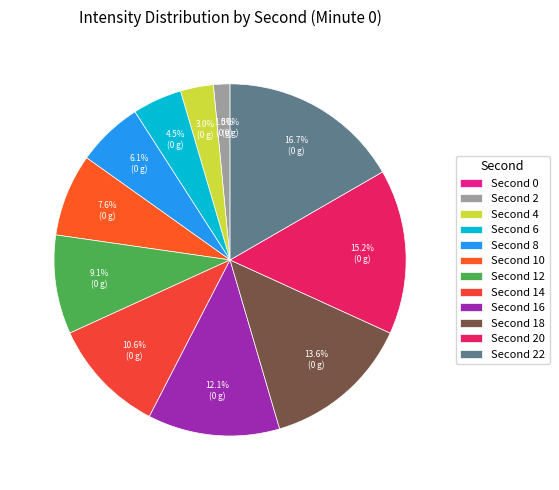

Count the number of slices in the pie.

12